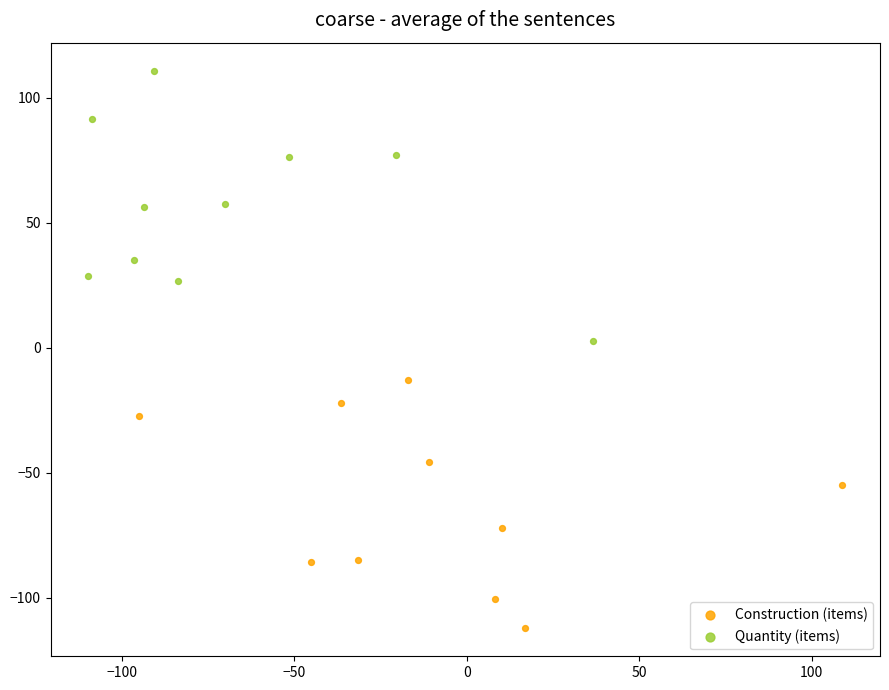

Which series reaches the minimum Y coordinate?

Construction (items)